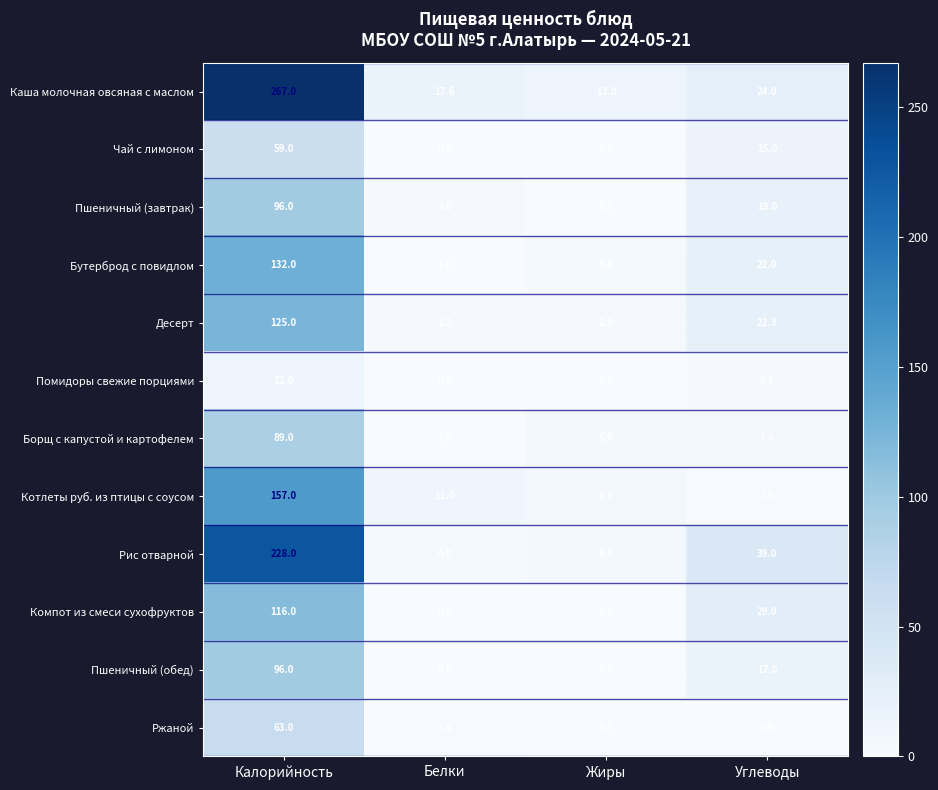

How many series are shown in this chart?

12